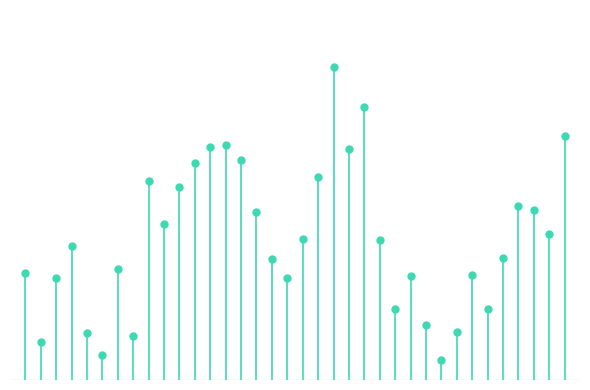

Reading left to right, list all the values displayed in this chart.

0=1.3	1=0.5	2=1.2	3=1.6	4=0.6	5=0.3	6=1.3	7=0.5	8=2.4	9=1.9	10=2.3	11=2.6	12=2.8	13=2.9	14=2.7	15=2.0	16=1.5	17=1.2	18=1.7	19=2.5	20=3.8	21=2.8	22=3.3	23=1.7	24=0.9	25=1.3	26=0.7	27=0.2	28=0.6	29=1.3	30=0.9	31=1.5	32=2.1	33=2.1	34=1.8	35=3.0